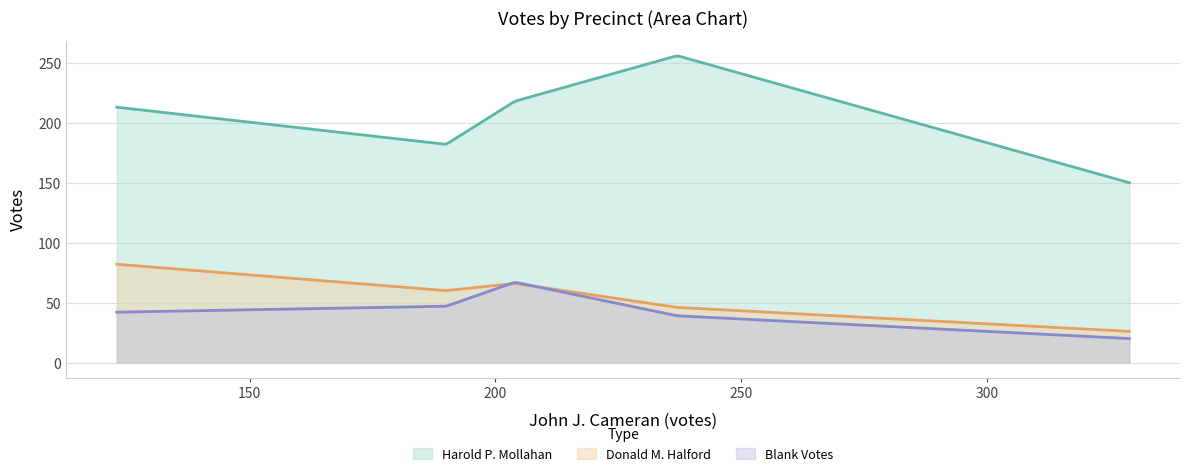

Is it true that Blank Votes equals 67 at 2?

True